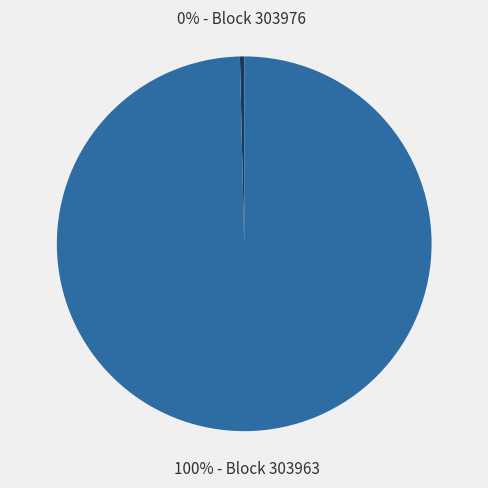

To the nearest percent, what is the average slice percentage?

50%